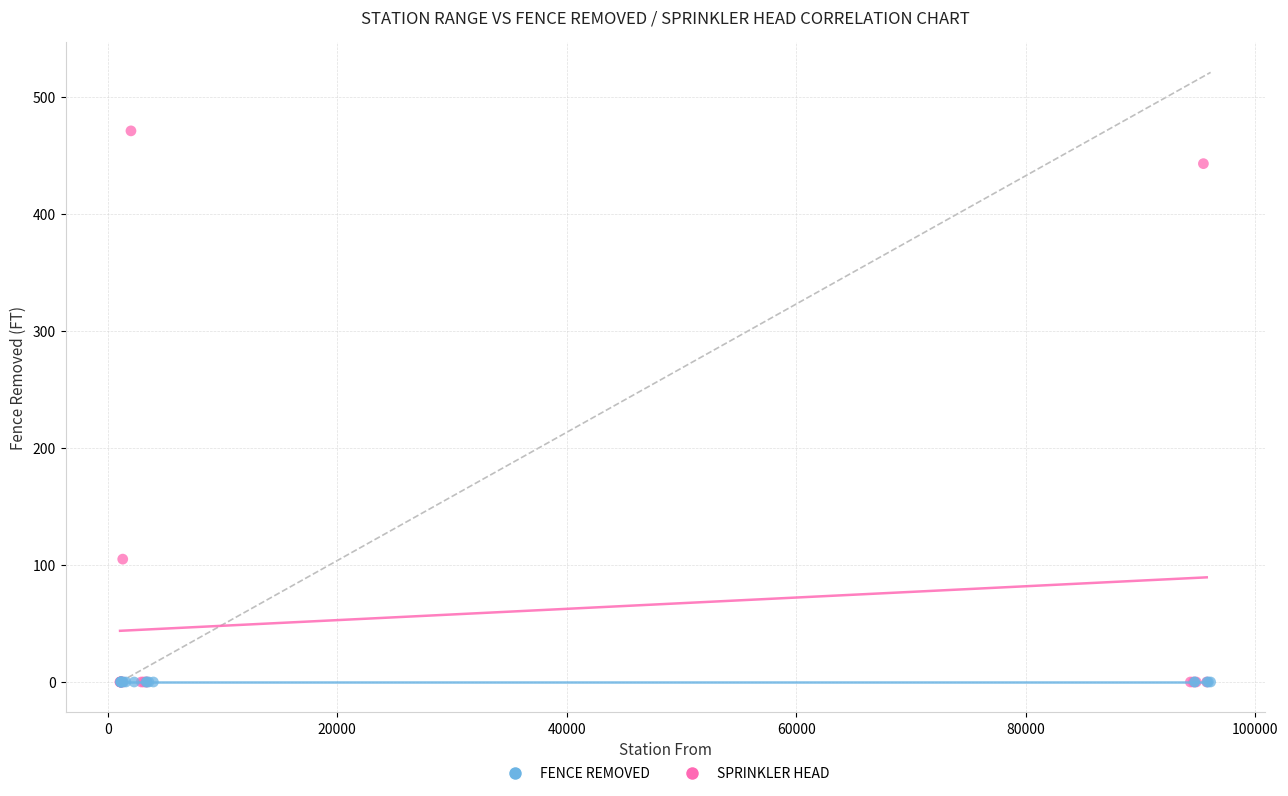

Which series contains the highest Y value?

FENCE REMOVED